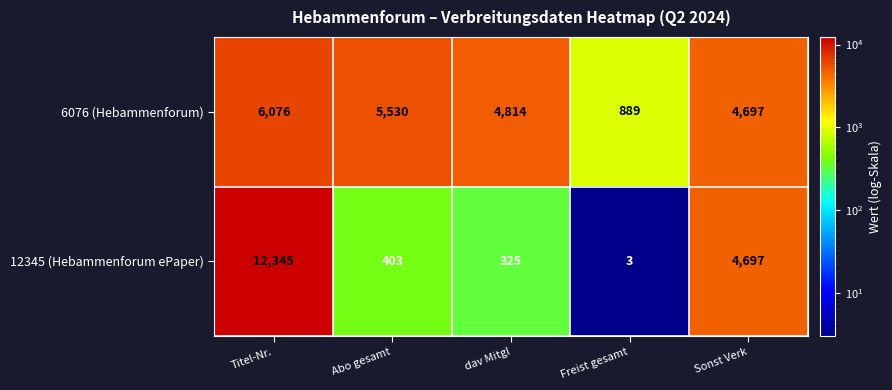

What is the spread (max minus min) of values at Titel-Nr.?

6269